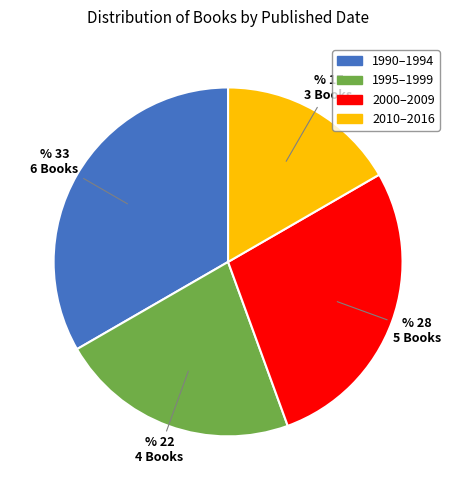

Rank the categories by value from highest to lowest.

1990–1994, 2000–2009, 1995–1999, 2010–2016